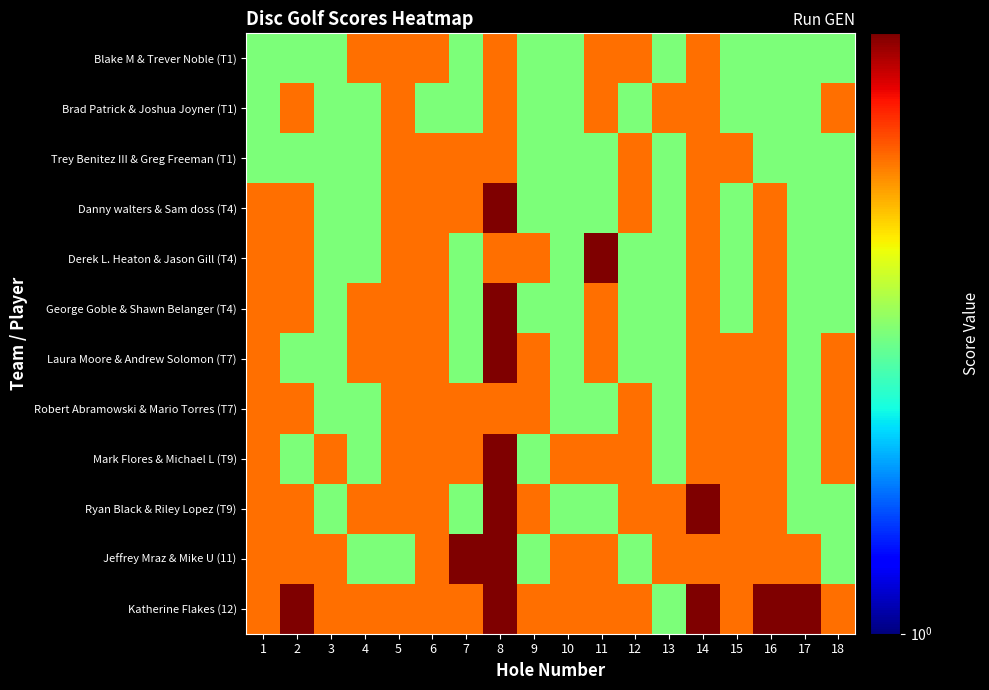

Reading right to left, transcribe all the data shown in this chart.

Blake M & Trever Noble (T1): 18=2	17=2	16=2	15=2	14=3	13=2	12=3	11=3	10=2	9=2	8=3	7=2	6=3	5=3	4=3	3=2	2=2	1=2
Brad Patrick & Joshua Joyner (T1): 18=3	17=2	16=2	15=2	14=3	13=3	12=2	11=3	10=2	9=2	8=3	7=2	6=2	5=3	4=2	3=2	2=3	1=2
Trey Benitez III & Greg Freeman (T1): 18=2	17=2	16=2	15=3	14=3	13=2	12=3	11=2	10=2	9=2	8=3	7=3	6=3	5=3	4=2	3=2	2=2	1=2
Danny walters & Sam doss (T4): 18=2	17=2	16=3	15=2	14=3	13=2	12=3	11=2	10=2	9=2	8=4	7=3	6=3	5=3	4=2	3=2	2=3	1=3
Derek L. Heaton & Jason Gill (T4): 18=2	17=2	16=3	15=2	14=3	13=2	12=2	11=4	10=2	9=3	8=3	7=2	6=3	5=3	4=2	3=2	2=3	1=3
George Goble & Shawn Belanger (T4): 18=2	17=2	16=3	15=2	14=3	13=2	12=2	11=3	10=2	9=2	8=4	7=2	6=3	5=3	4=3	3=2	2=3	1=3
Laura Moore & Andrew Solomon (T7): 18=3	17=2	16=3	15=3	14=3	13=2	12=2	11=3	10=2	9=3	8=4	7=2	6=3	5=3	4=3	3=2	2=2	1=3
Robert Abramowski & Mario Torres (T7): 18=3	17=2	16=3	15=3	14=3	13=2	12=3	11=2	10=2	9=3	8=3	7=3	6=3	5=3	4=2	3=2	2=3	1=3
Mark Flores & Michael L (T9): 18=3	17=2	16=3	15=3	14=3	13=2	12=3	11=3	10=3	9=2	8=4	7=3	6=3	5=3	4=2	3=3	2=2	1=3
Ryan Black & Riley Lopez (T9): 18=2	17=2	16=3	15=3	14=4	13=3	12=3	11=2	10=2	9=3	8=4	7=2	6=3	5=3	4=3	3=2	2=3	1=3
Jeffrey Mraz & Mike U (11): 18=2	17=3	16=3	15=3	14=3	13=3	12=2	11=3	10=3	9=2	8=4	7=4	6=3	5=2	4=2	3=3	2=3	1=3
Katherine Flakes (12): 18=3	17=4	16=4	15=3	14=4	13=2	12=3	11=3	10=3	9=3	8=4	7=3	6=3	5=3	4=3	3=3	2=4	1=3